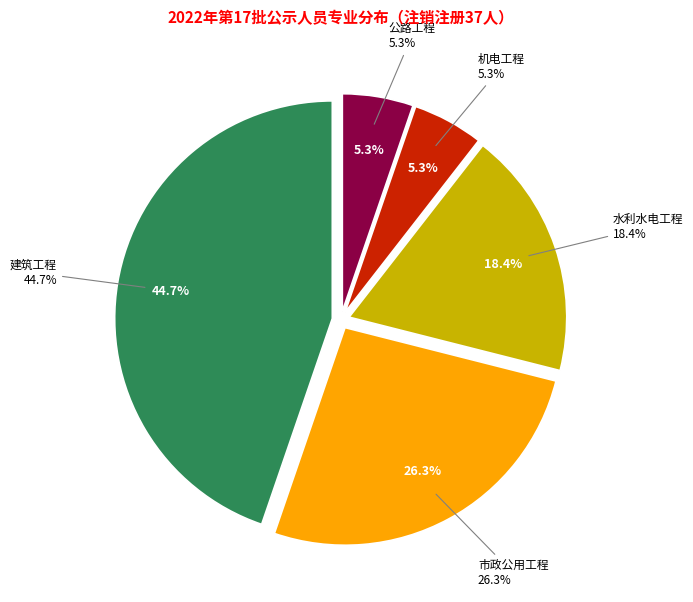

What is the largest slice in the pie chart?

建筑工程